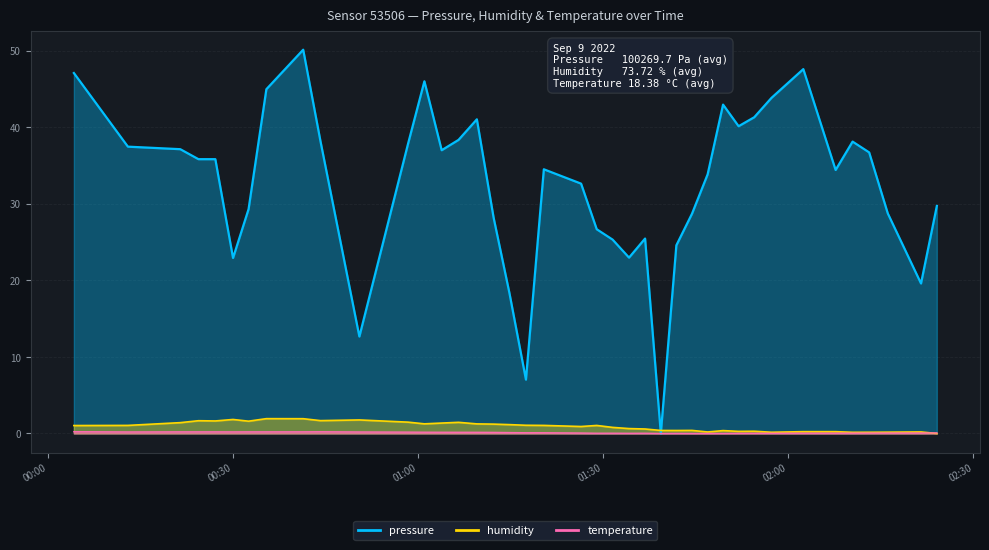

True or false: humidity has a value of 1.0 at 2022-09-09T00:44:13.

False